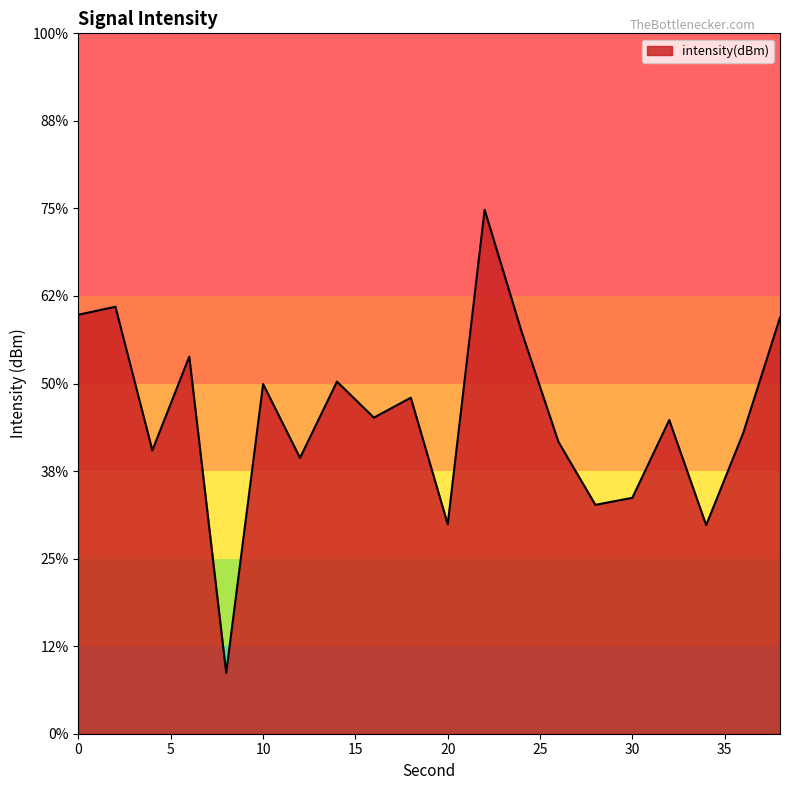

How many categories are shown in the chart?

20